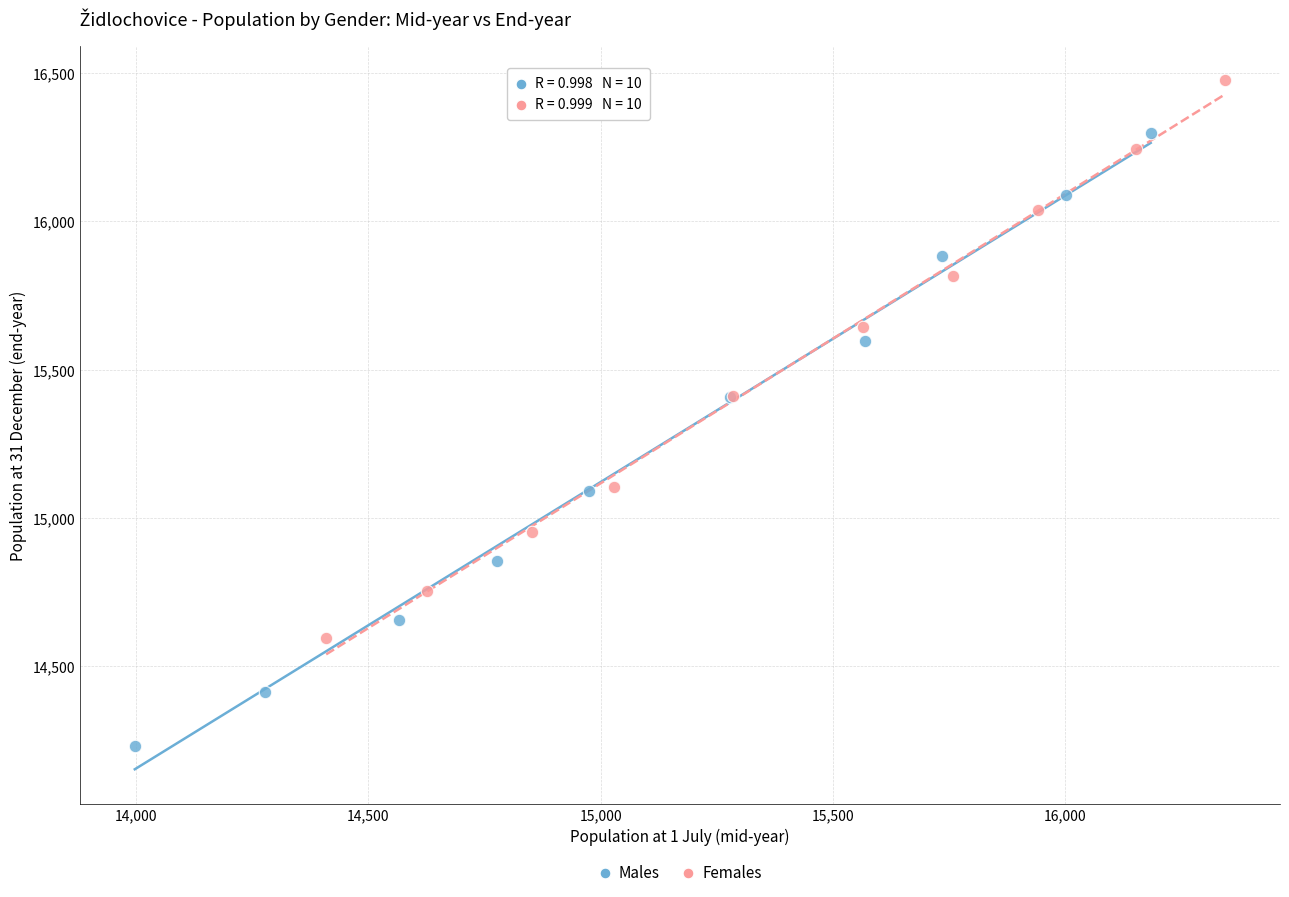

Which series contains the lowest Y value?

Males